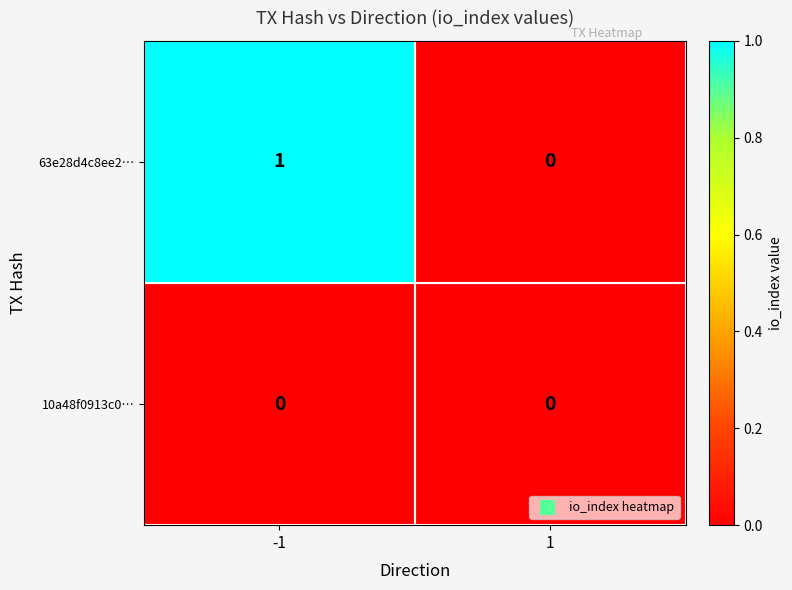

What is the greatest value displayed?

1